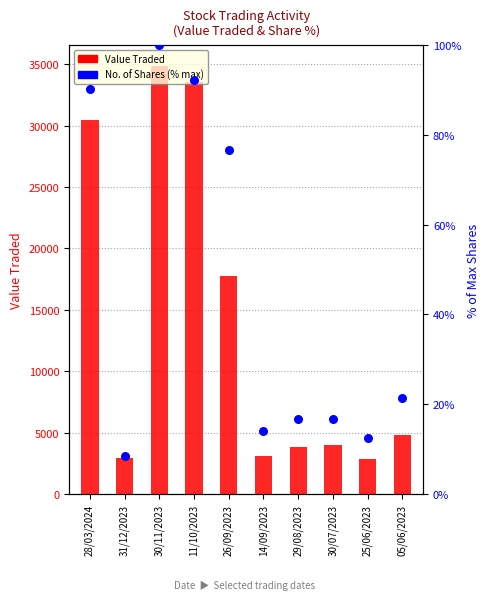

At which category is the sum across all series the highest?

30/11/2023